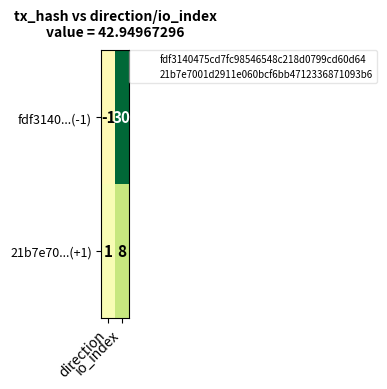

What is the highest value of the fdf3140...(-1) series?

30